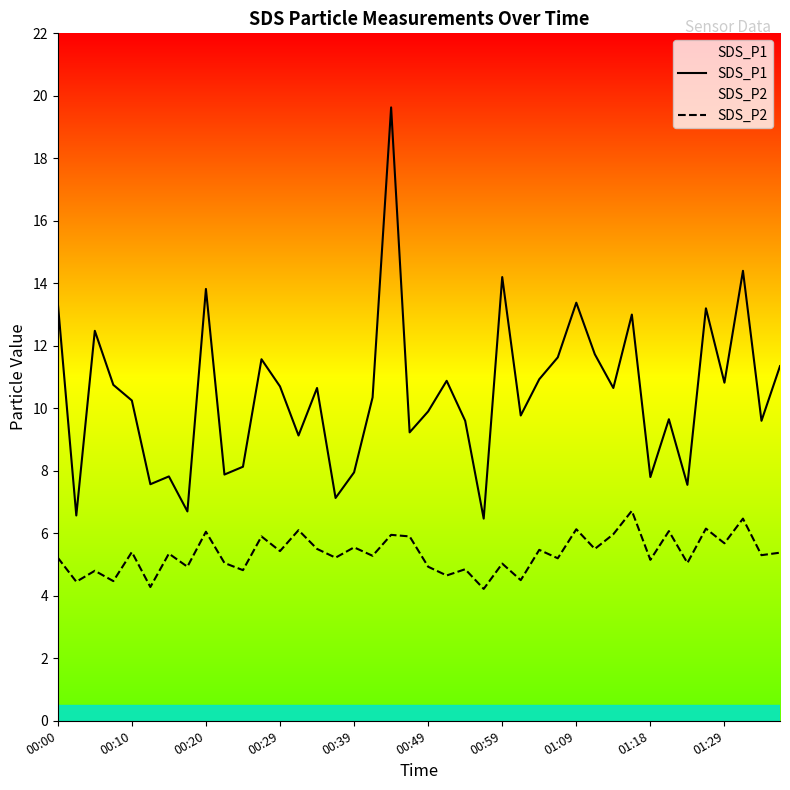

What is the maximum value for SDS_P1?

19.6